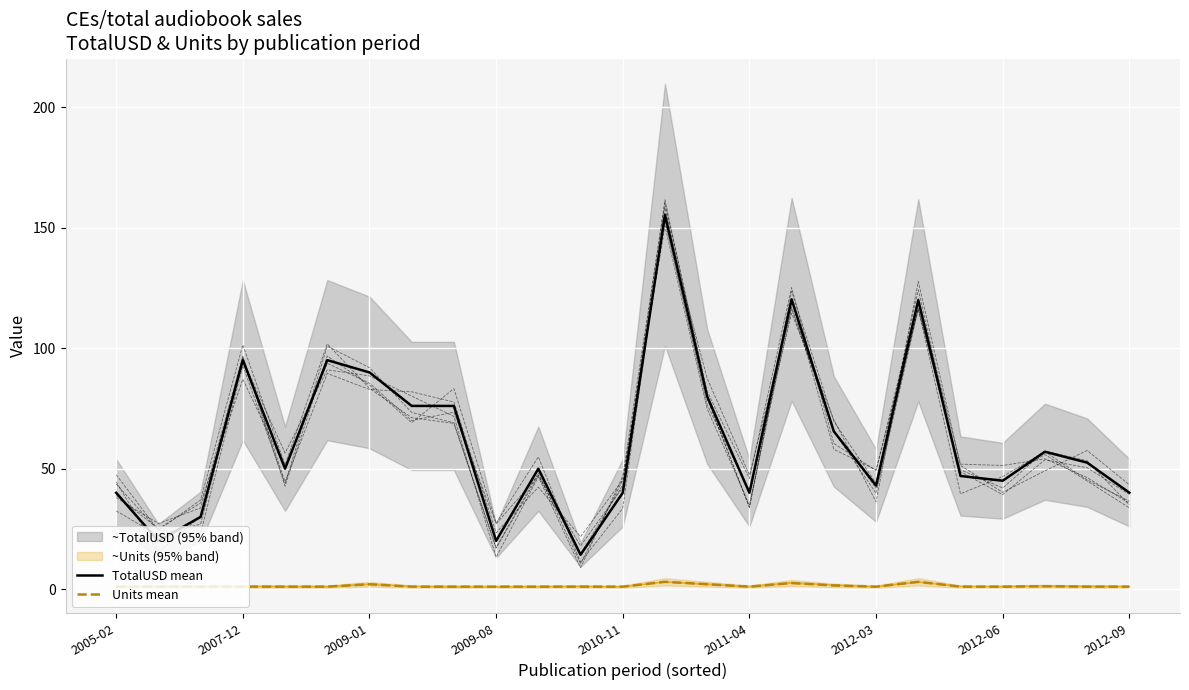

What is the difference between the maximum and minimum values in the Units mean series?

2.0